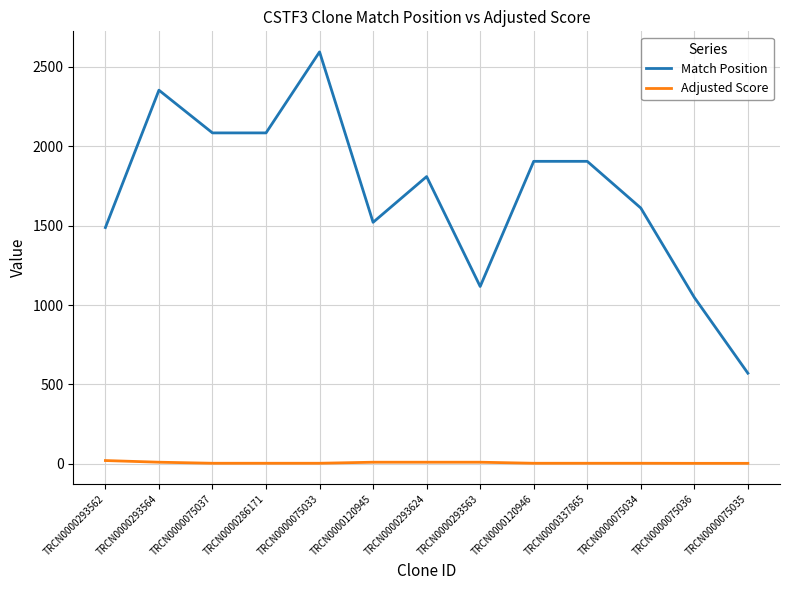

Is the value of Match Position at TRCN0000286171 greater than the value of Adjusted Score at TRCN0000075036?

Yes